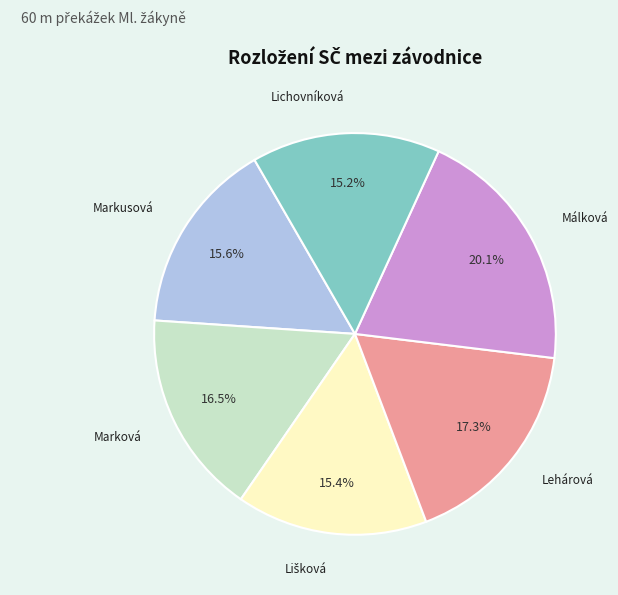

Is there a majority slice in this chart?

No